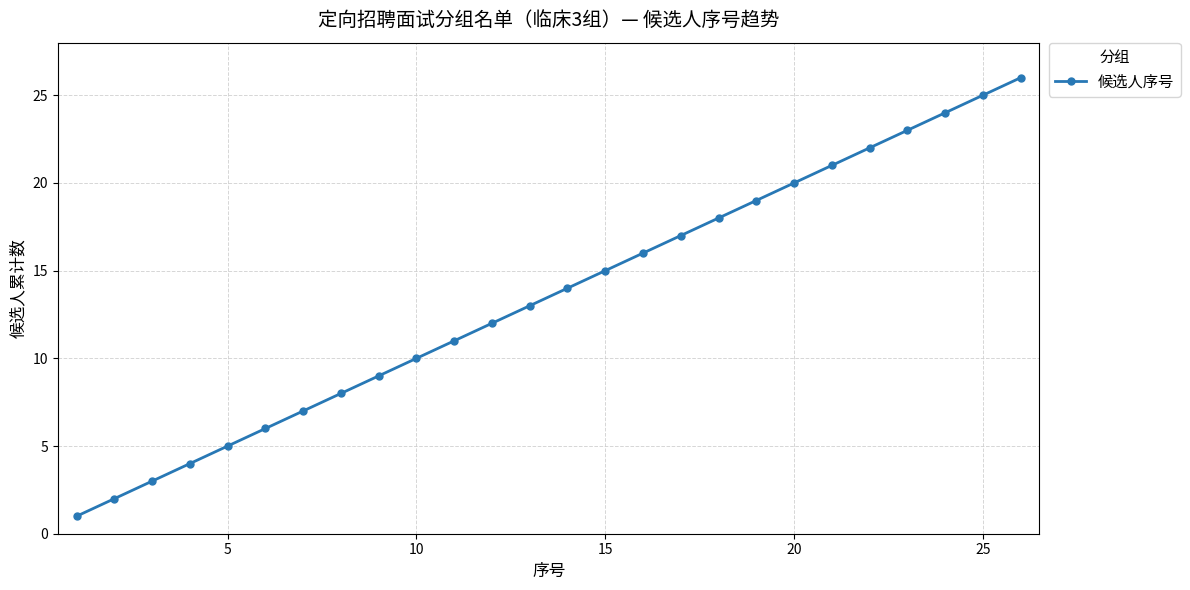

What is the difference between the maximum and minimum values?

25